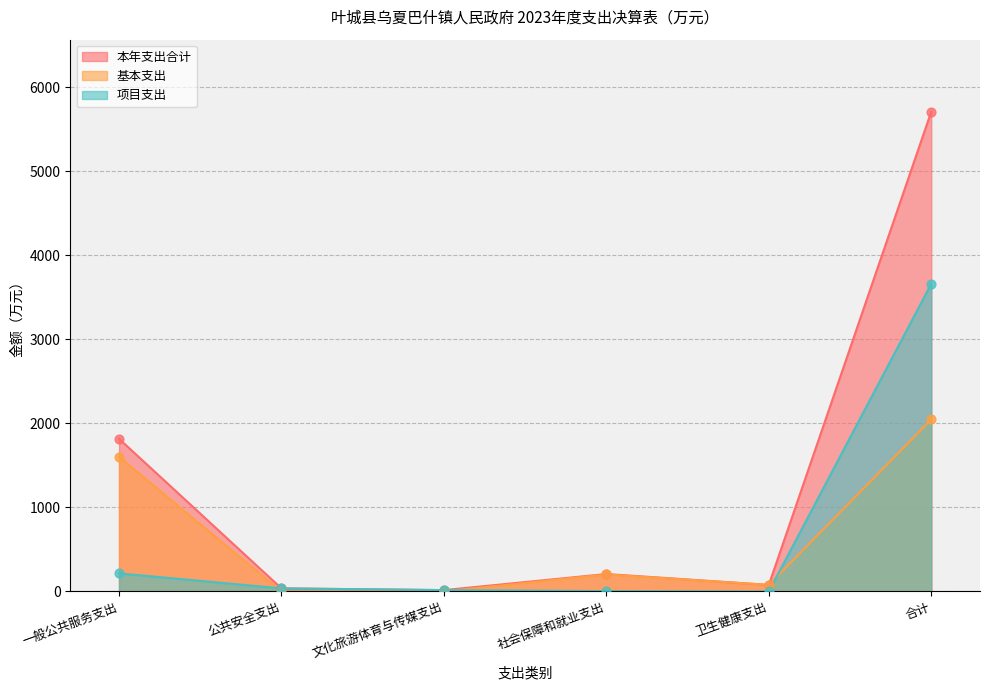

What is the total value across all series at 卫生健康支出?

156.4